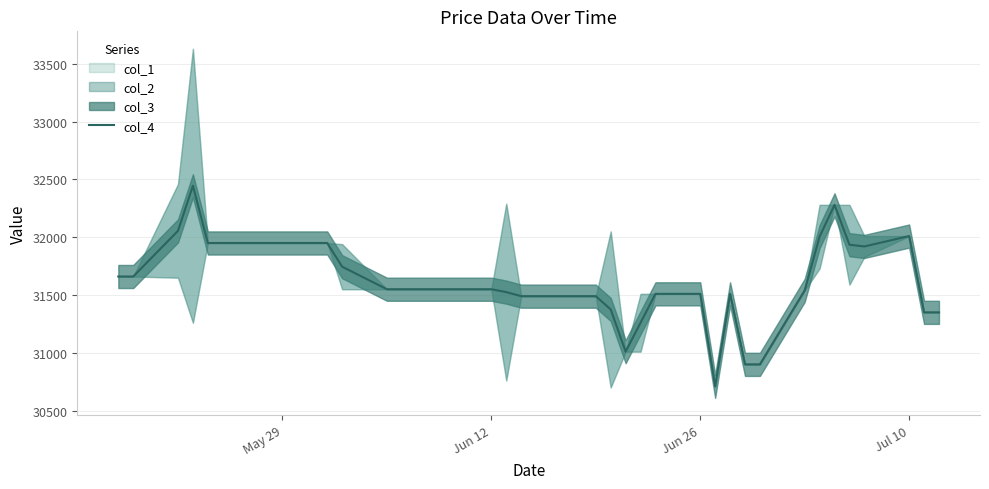

Is it true that the value at 14 is 8675?

False